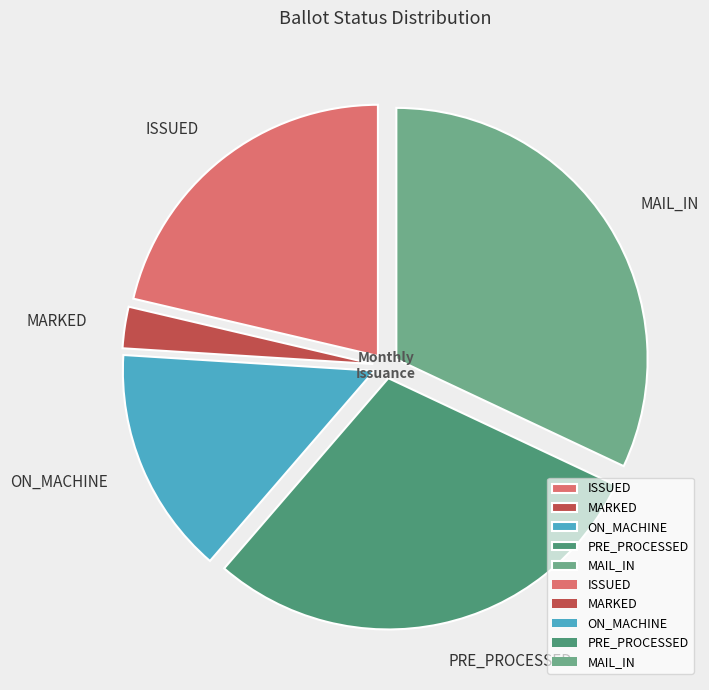

Rank the categories by value from lowest to highest.

MARKED, ON_MACHINE, ISSUED, PRE_PROCESSED, MAIL_IN